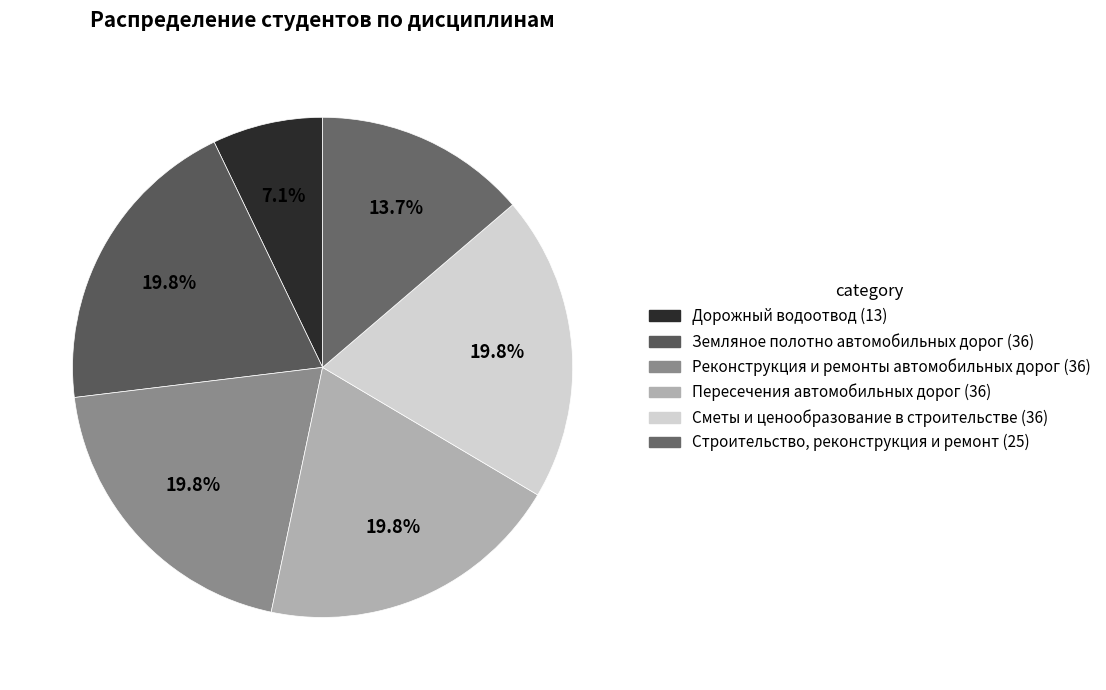

Count the number of slices in the pie.

6